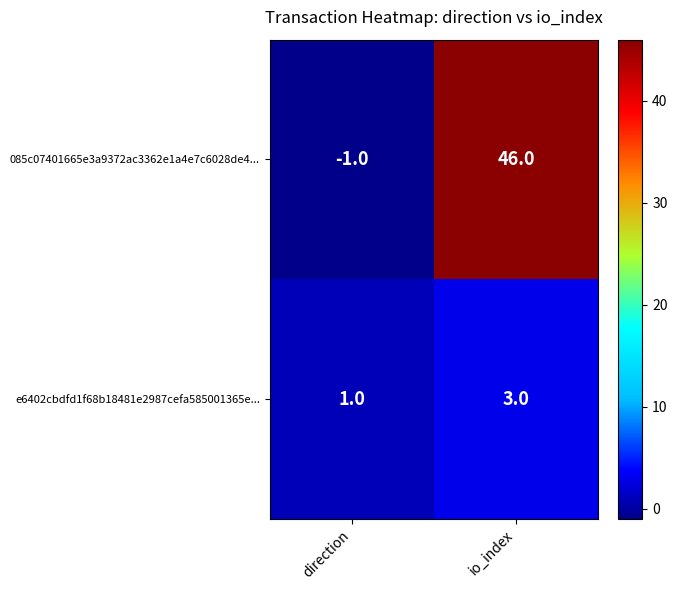

Reading left to right, extract all data points from this chart.

085c07401665e3a9372ac3362e1a4e7c6028de4...: direction=-1	io_index=46
e6402cbdfd1f68b18481e2987cefa585001365e...: direction=1	io_index=3